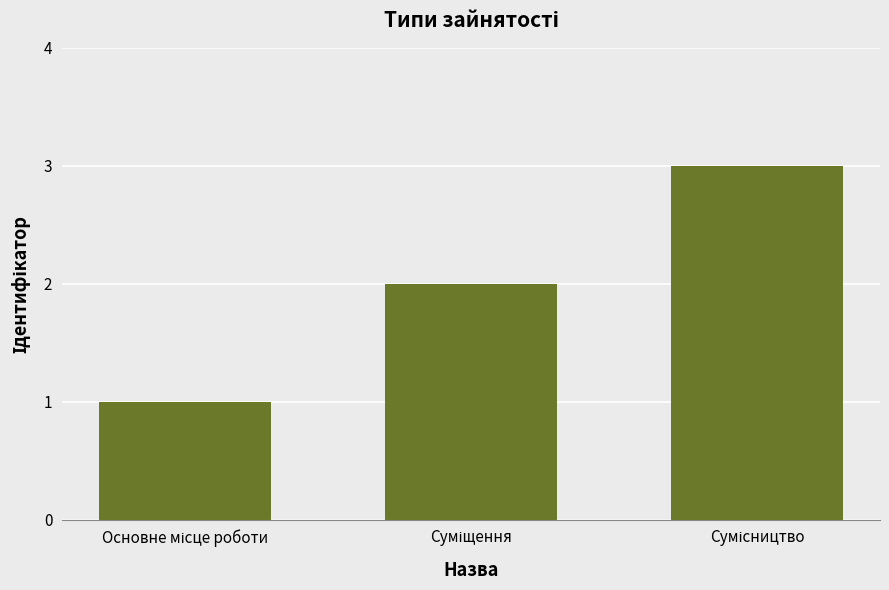

What is the greatest value displayed?

3